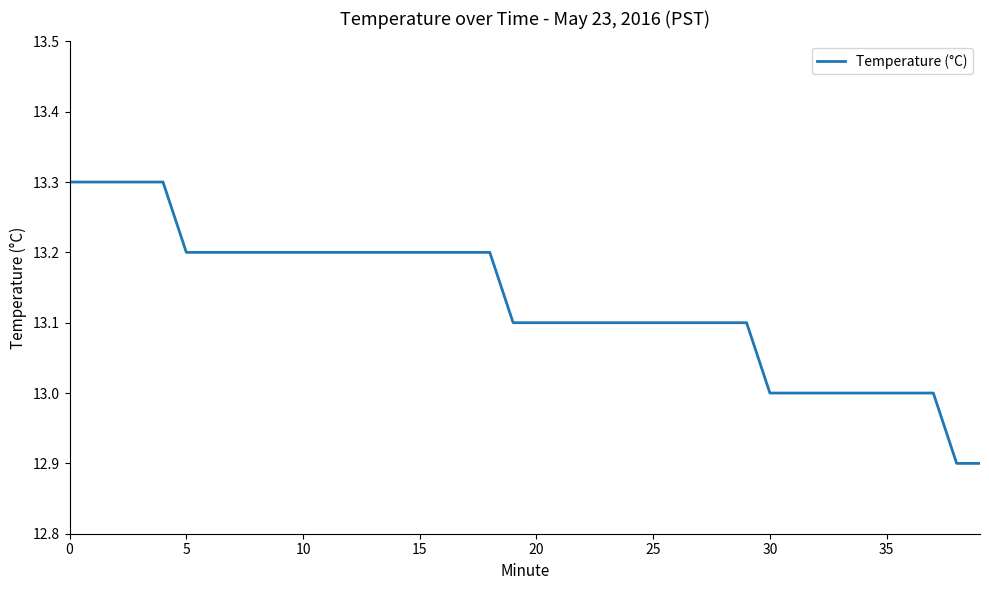

Reading left to right, list all the values displayed in this chart.

13.3	13.3	13.3	13.3	13.3	13.2	13.2	13.2	13.2	13.2	13.2	13.2	13.2	13.2	13.2	13.2	13.2	13.2	13.2	13.1	13.1	13.1	13.1	13.1	13.1	13.1	13.1	13.1	13.1	13.1	13.0	13.0	13.0	13.0	13.0	13.0	13.0	13.0	12.9	12.9